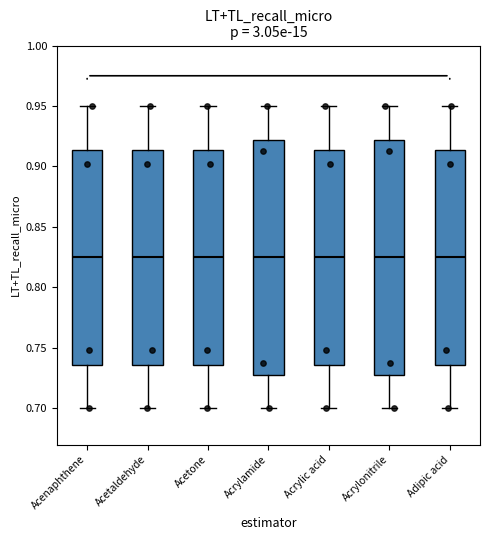

Reading left to right, transcribe this box plot: for each box, give where its median line is, the range the box spans, and where its two whiskers end, as read against the y-axis. The values are not printed on the chart, so give them approximately, as read against the axis.

Acenaphthene: median 0.825, box 0.735 to 0.915, whiskers 0.700 to 0.950
Acetaldehyde: median 0.825, box 0.735 to 0.915, whiskers 0.700 to 0.950
Acetone: median 0.825, box 0.735 to 0.915, whiskers 0.700 to 0.950
Acrylamide: median 0.825, box 0.730 to 0.920, whiskers 0.700 to 0.950
Acrylic acid: median 0.825, box 0.735 to 0.915, whiskers 0.700 to 0.950
Acrylonitrile: median 0.825, box 0.730 to 0.920, whiskers 0.700 to 0.950
Adipic acid: median 0.825, box 0.735 to 0.915, whiskers 0.700 to 0.950